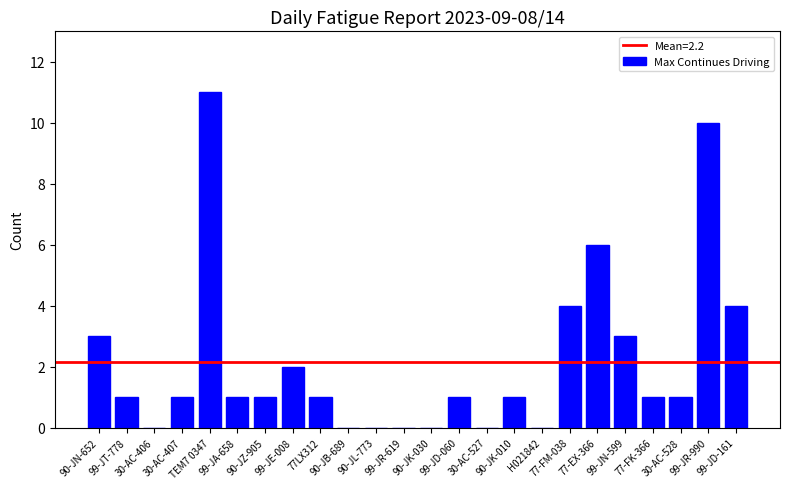

How many data points does each series have?

24